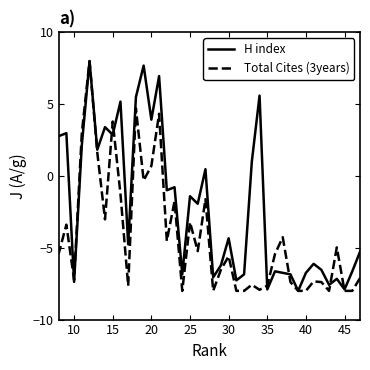

Which series has the largest total across all categories?

H index